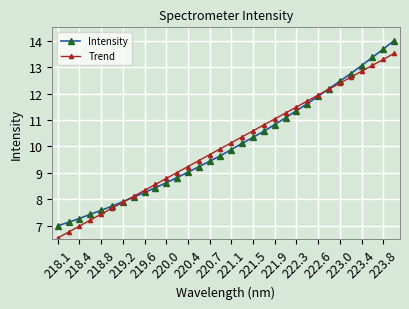

Which series has the widest spread of values?

Intensity